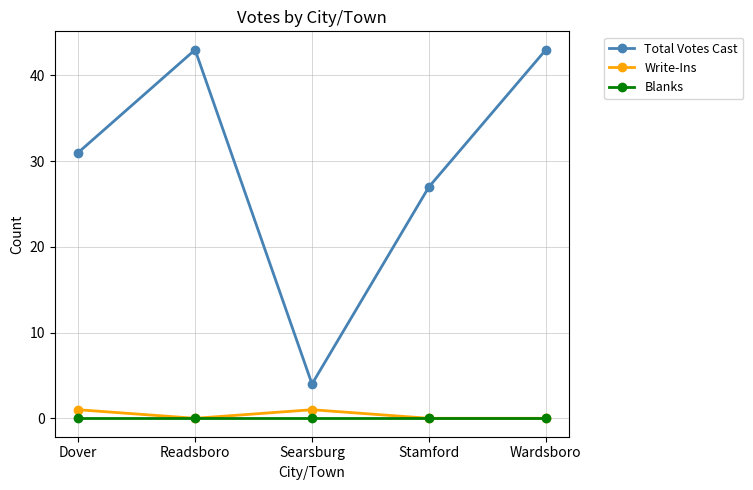

What is the label of the 3rd point from the right?

Searsburg